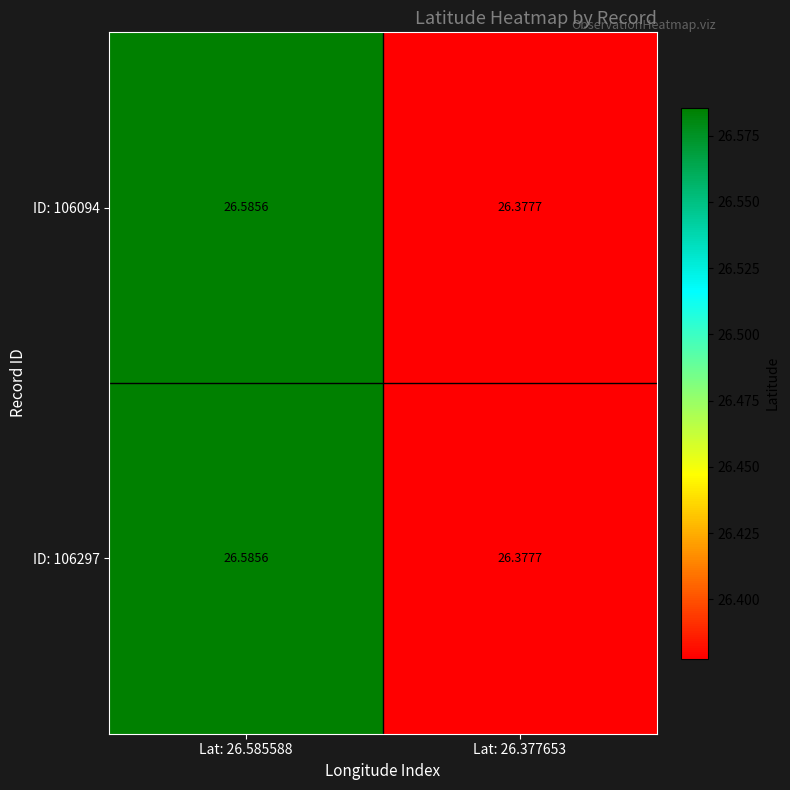

Is the value of ID: 106094 at Lat: 26.585588 greater than the value of ID: 106297 at Lat: 26.377653?

Yes